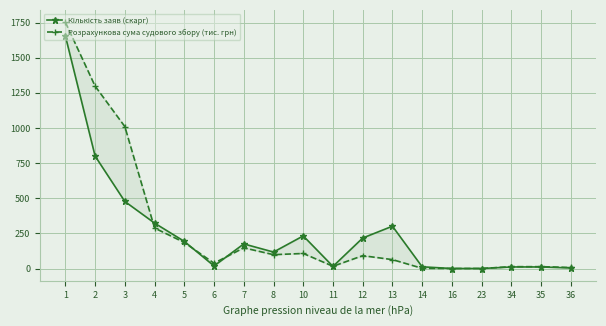

The value of Розрахункова сума судового збору (тис. грн) at 7 is 147.1. True or false?

True